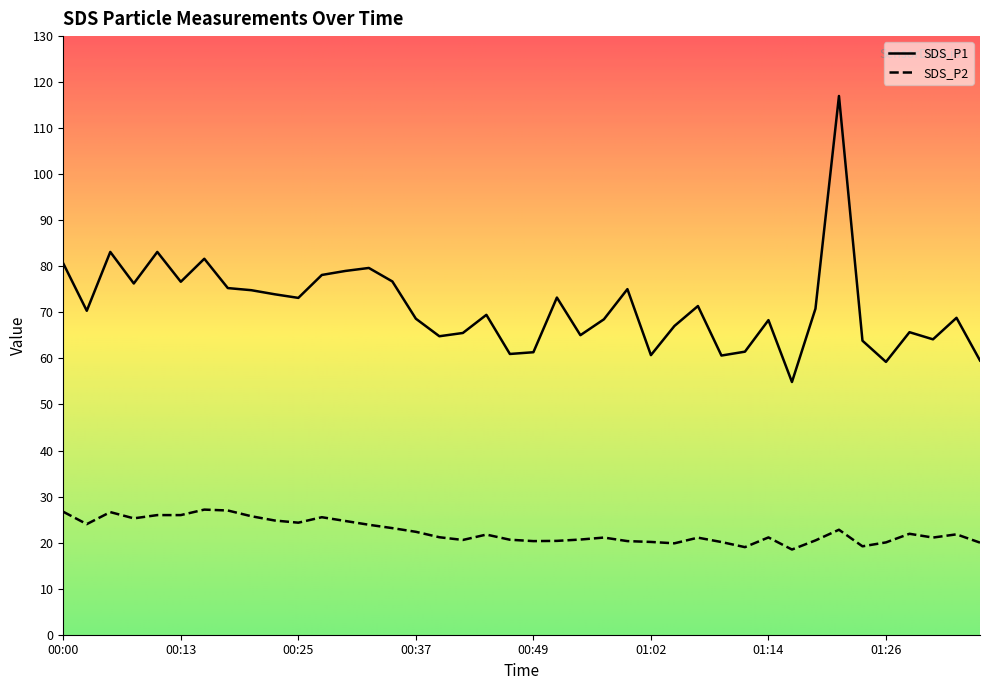

What is the label of the 2nd point from the left?

00:03